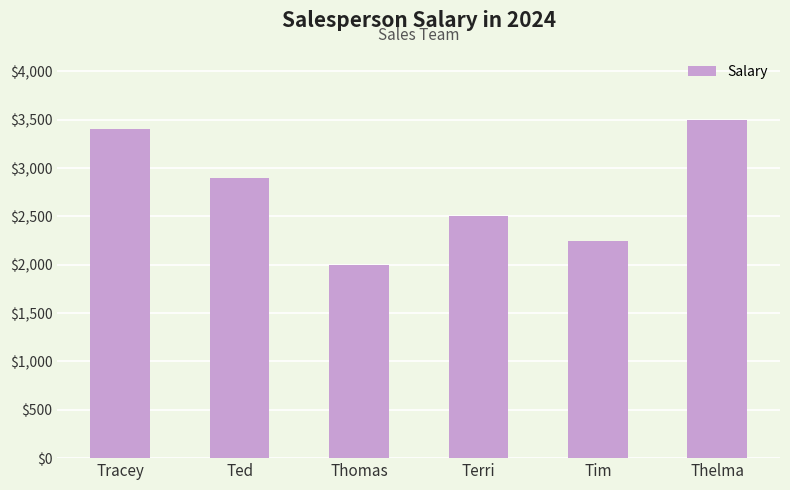

Where is the data nearest to the value 2750?

Ted